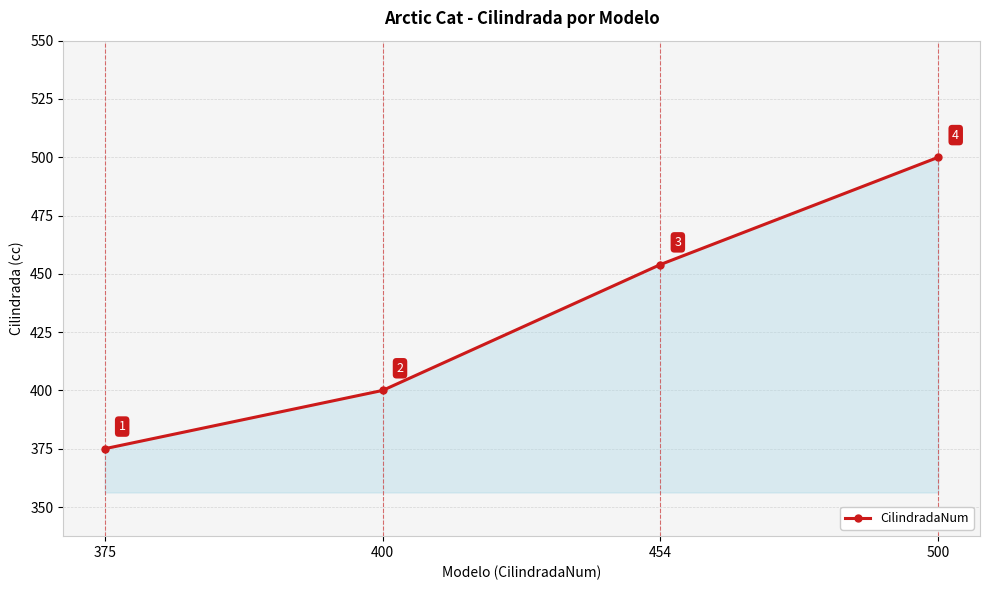

At which category does the chart reach its minimum across all series?

375